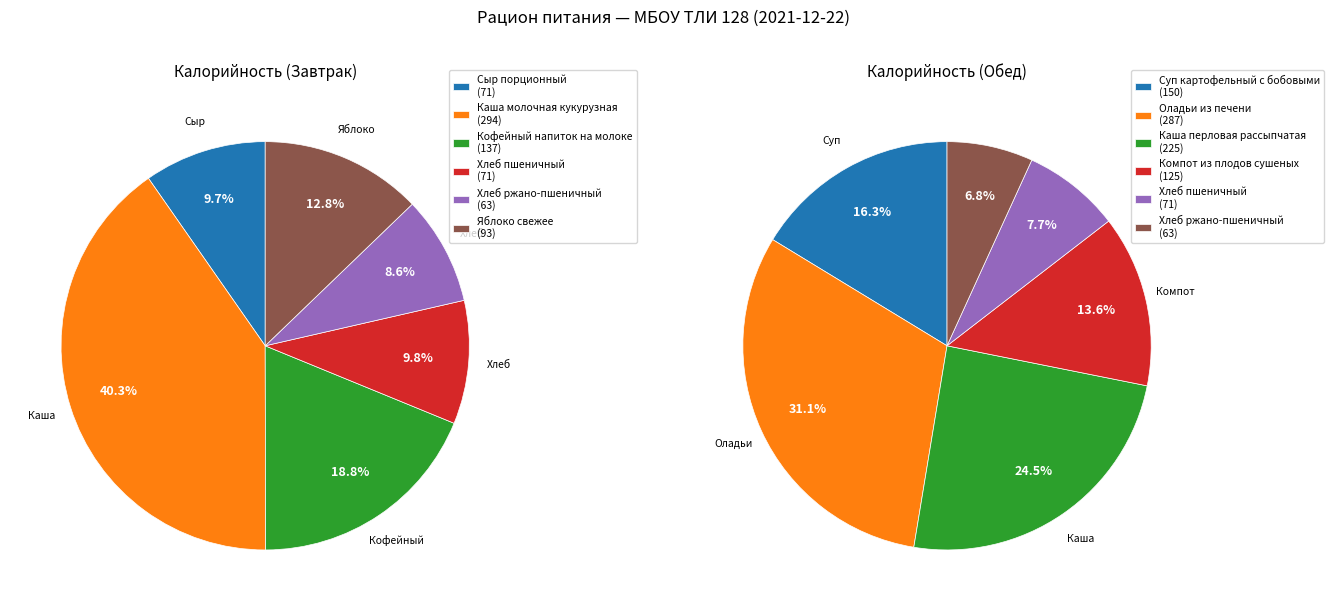

Count the number of slices in the pie.

6